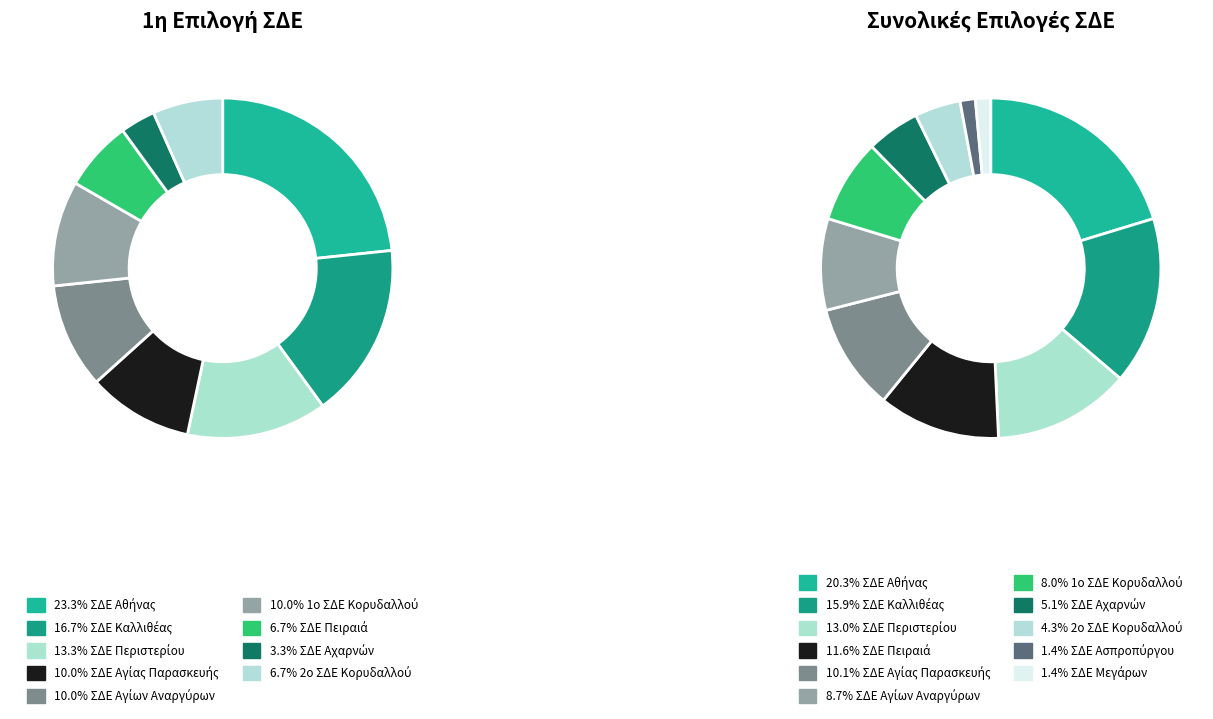

What is the change in value from ΣΔΕ Πειραιά to ΣΔΕ Αγίας Παρασκευής?

-2